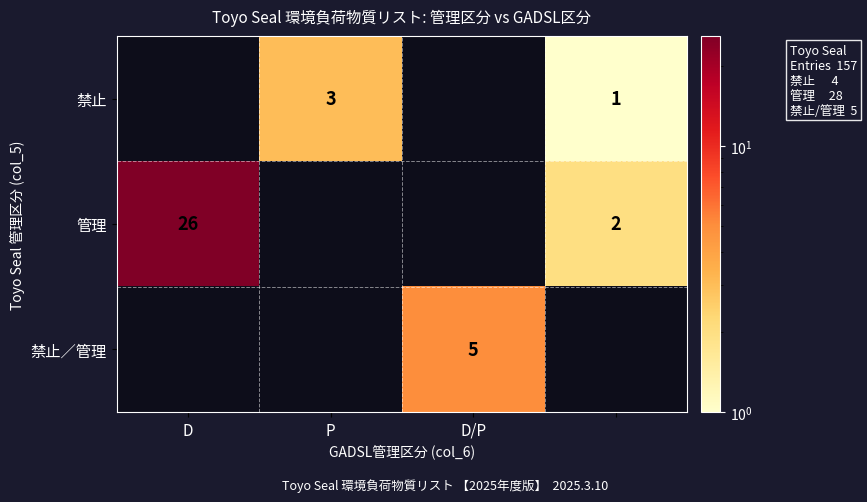

The value of 管理 at D is 43.1. True or false?

False